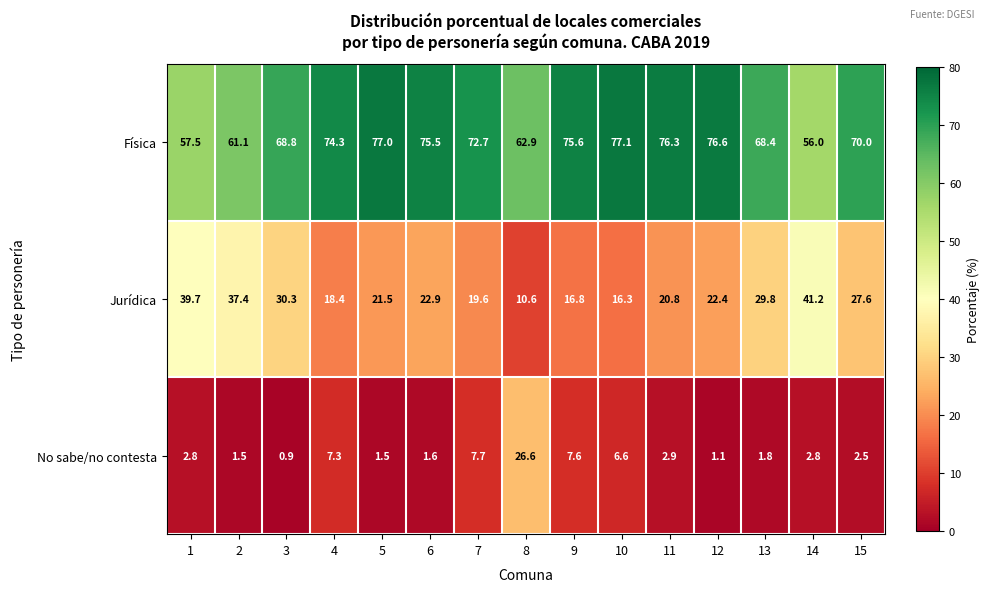

What is the spread (max minus min) of values at 1?

54.7